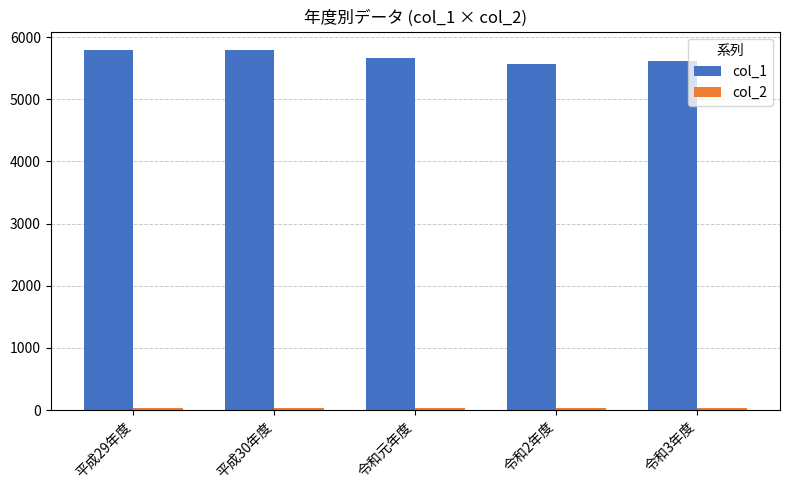

Which series has the largest total across all categories?

col_1